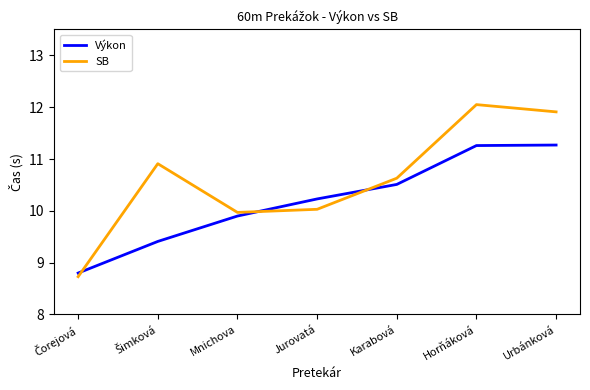

Which label corresponds to the largest value in the chart?

Horňáková